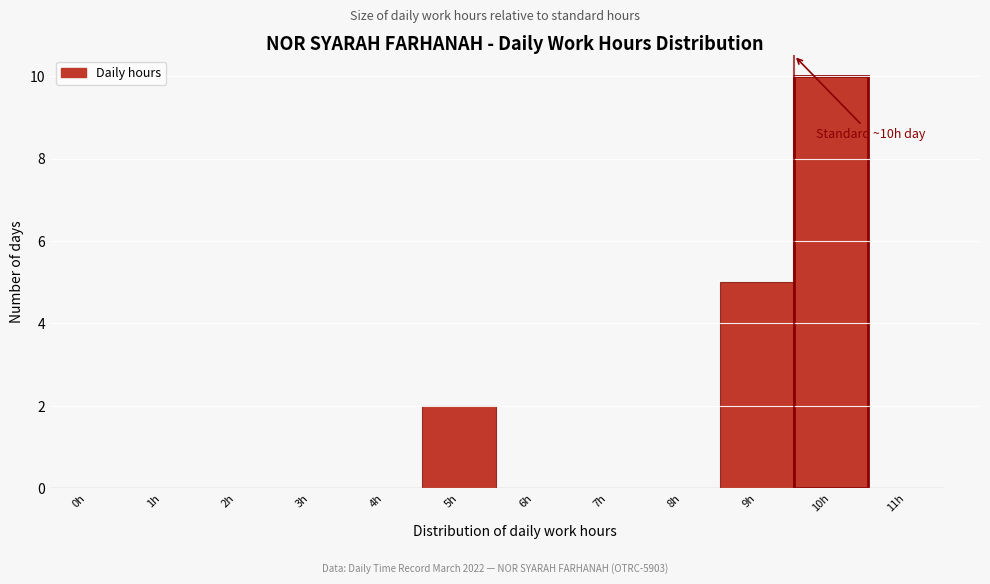

Reading left to right, extract all data points from this chart.

0h=0	1h=0	2h=0	3h=0	4h=0	5h=2	6h=0	7h=0	8h=0	9h=5	10h=10	11h=0